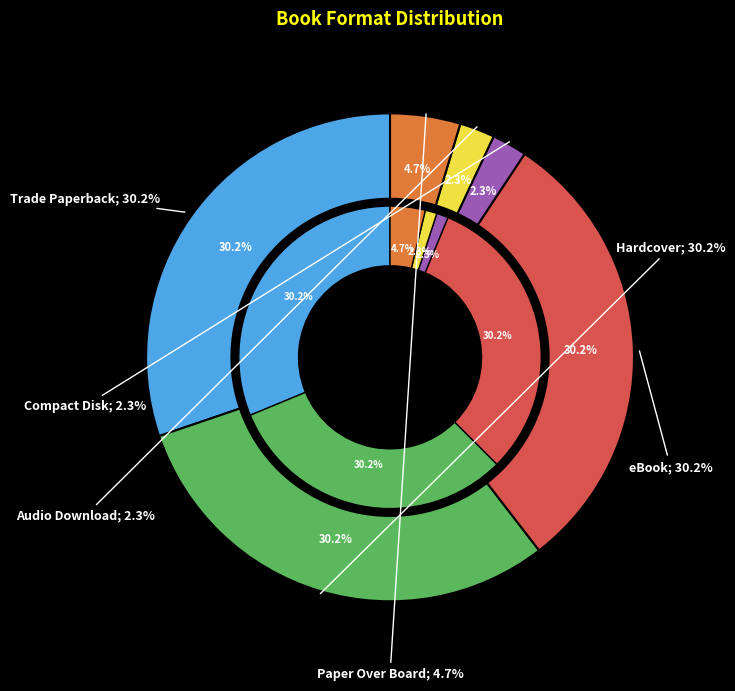

What is the total percentage of Hardcover and Audio Download?

32.6%